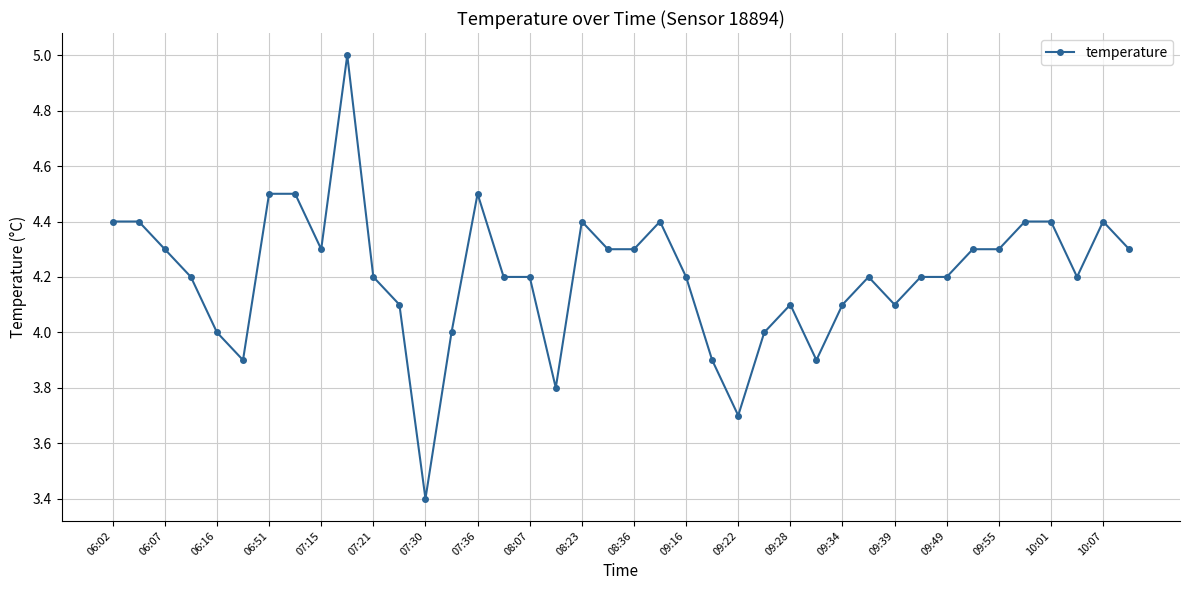

True or false: there are more than 0 points higher than both neighbors.

True